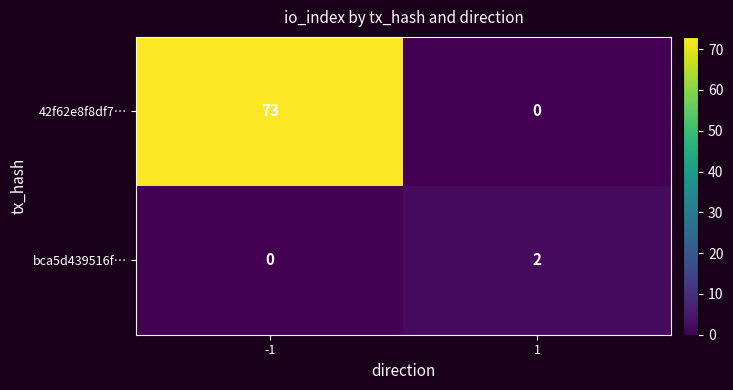

Which series has the largest range (max minus min)?

42f62e8f8df7…